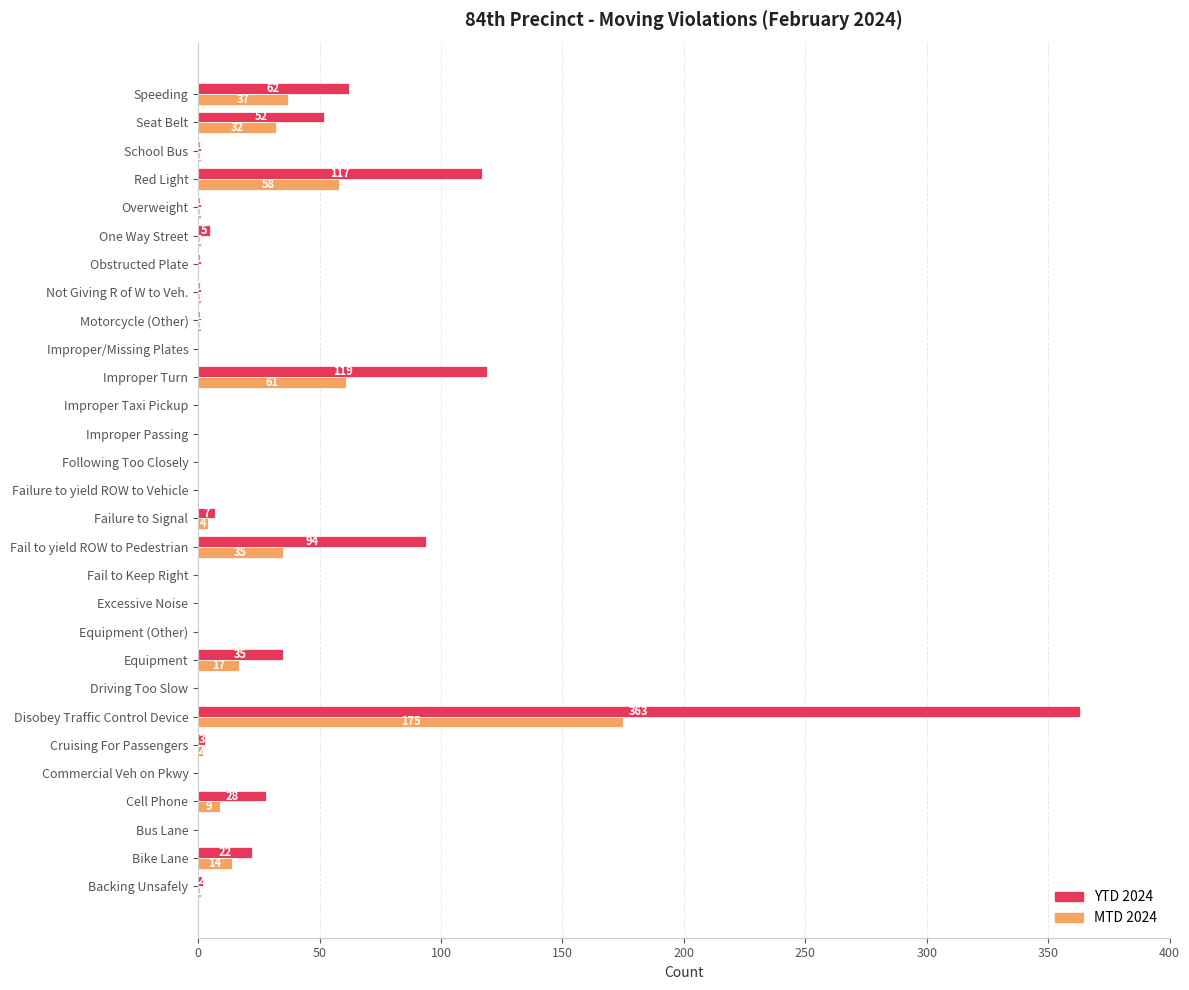

What is the average value of the YTD 2024 series?

32